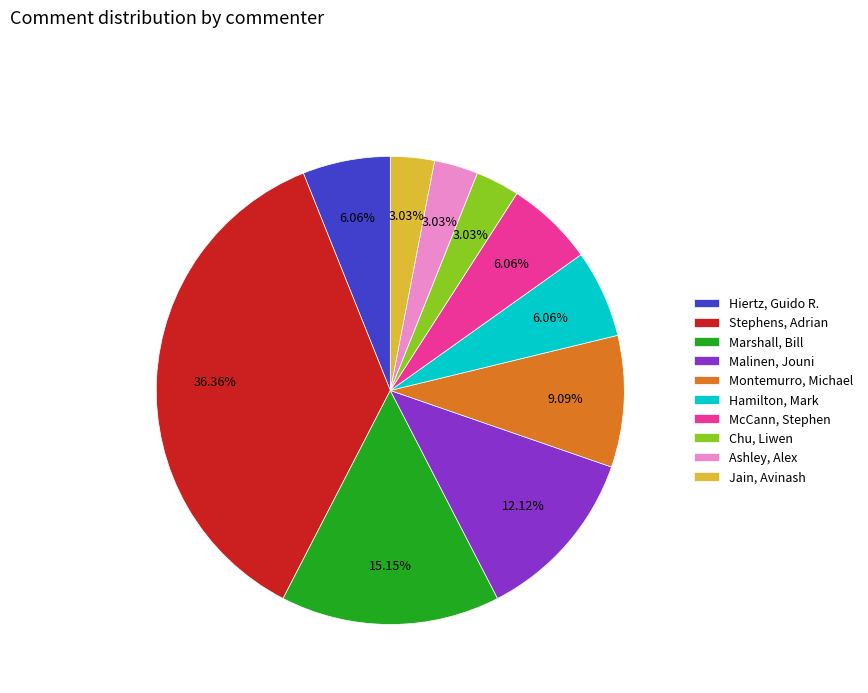

What is the ratio of the value at Malinen, Jouni to the value at Marshall, Bill?

0.8